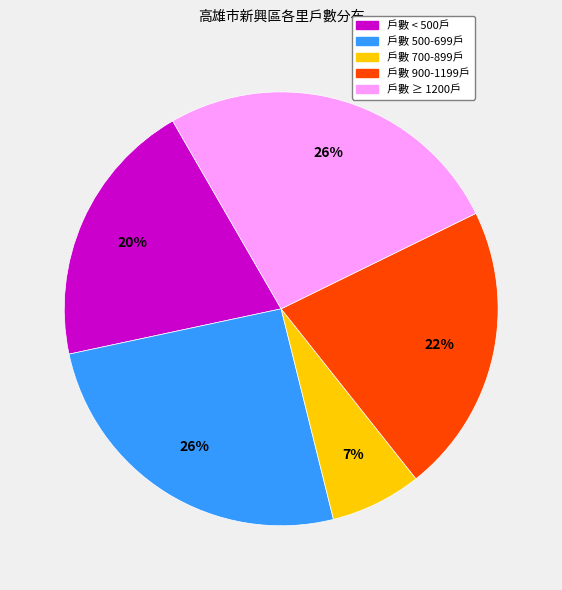

Is there a majority slice in this chart?

No